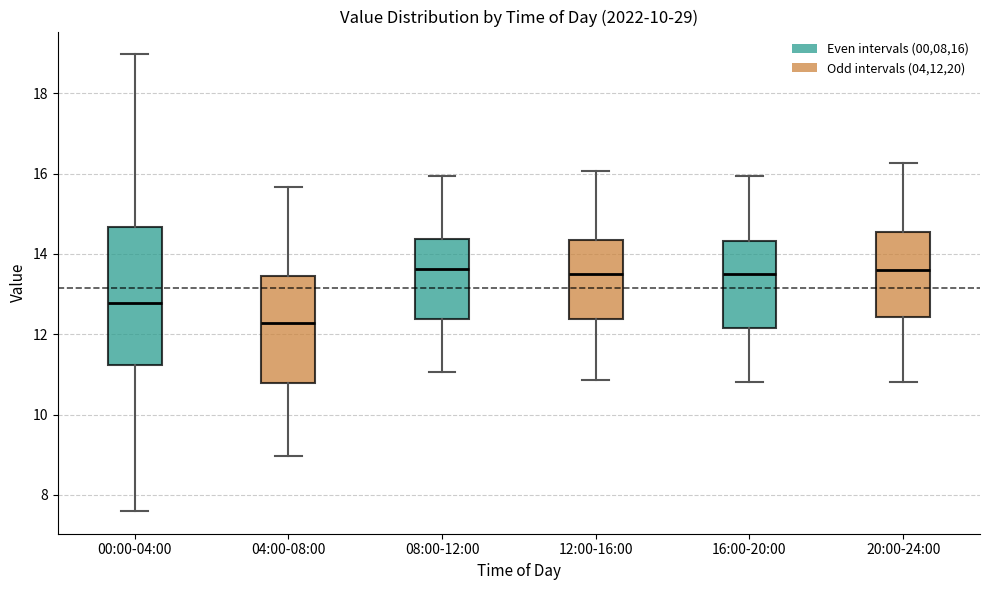

Reading left to right, read every box against the y-axis: the position of its median line, the range the box covers, and the ends of its whiskers. The values are not printed on the chart, so give them approximately, as read against the axis.

00:00-04:00: median 12.8, box 11.2 to 14.6, whiskers 7.6 to 19.0
04:00-08:00: median 12.2, box 10.8 to 13.4, whiskers 9.0 to 15.6
08:00-12:00: median 13.6, box 12.4 to 14.4, whiskers 11.0 to 16.0
12:00-16:00: median 13.6, box 12.4 to 14.4, whiskers 10.8 to 16.0
16:00-20:00: median 13.6, box 12.2 to 14.4, whiskers 10.8 to 16.0
20:00-24:00: median 13.6, box 12.4 to 14.6, whiskers 10.8 to 16.2